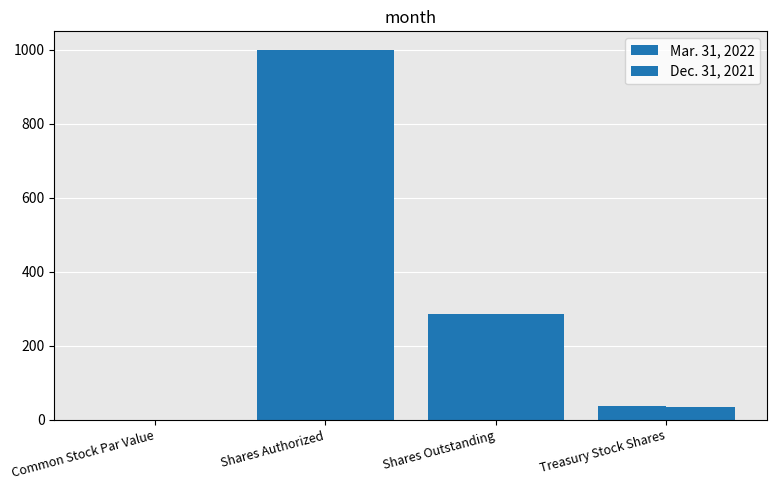

At how many categories does at least one series exceed 69?

2